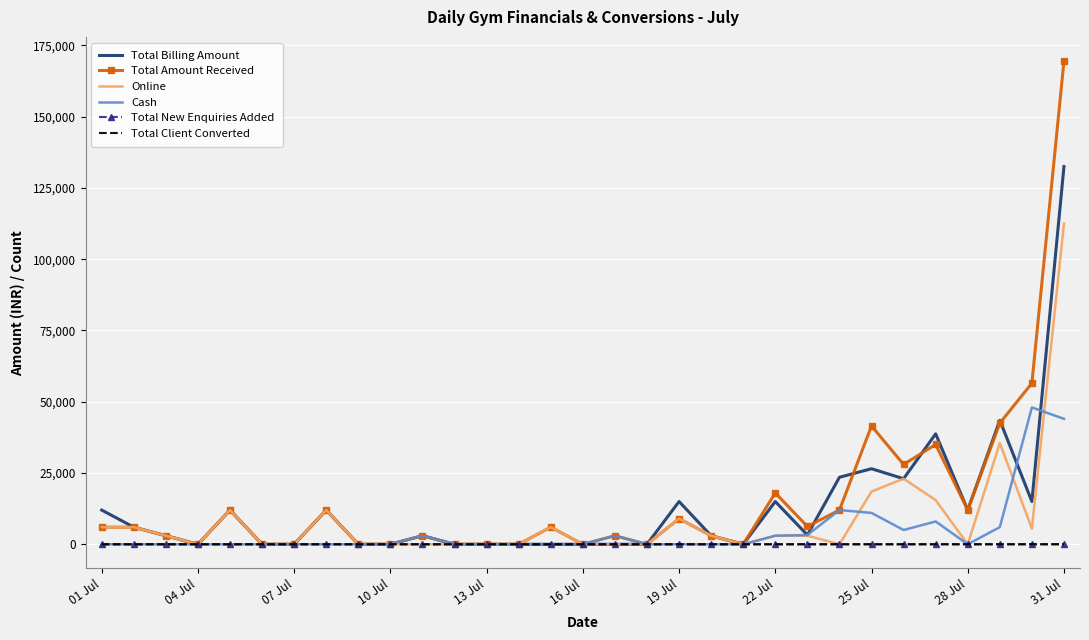

Which series has the largest total across all categories?

Total Amount Received